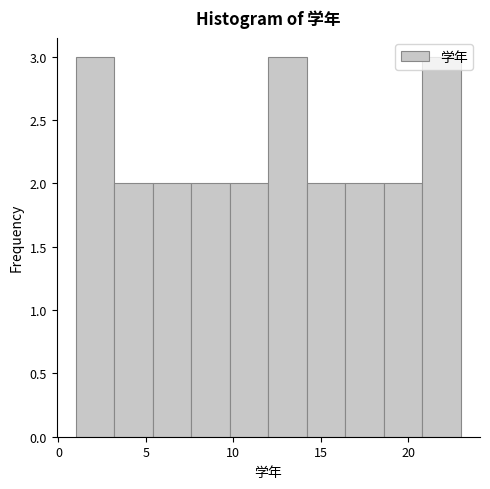

Reading left to right, transcribe this chart: for each bar, give the range it covers on the x-axis and its height. Neither the bar edges nor the heights are printed on the chart, so give them approximately, as read against the axes.

1.0 to 3.2: 3
3.2 to 5.4: 2
5.4 to 7.6: 2
7.6 to 9.8: 2
9.8 to 12.0: 2
12.0 to 14.2: 3
14.2 to 16.4: 2
16.4 to 18.6: 2
18.6 to 20.8: 2
20.8 to 23.0: 3